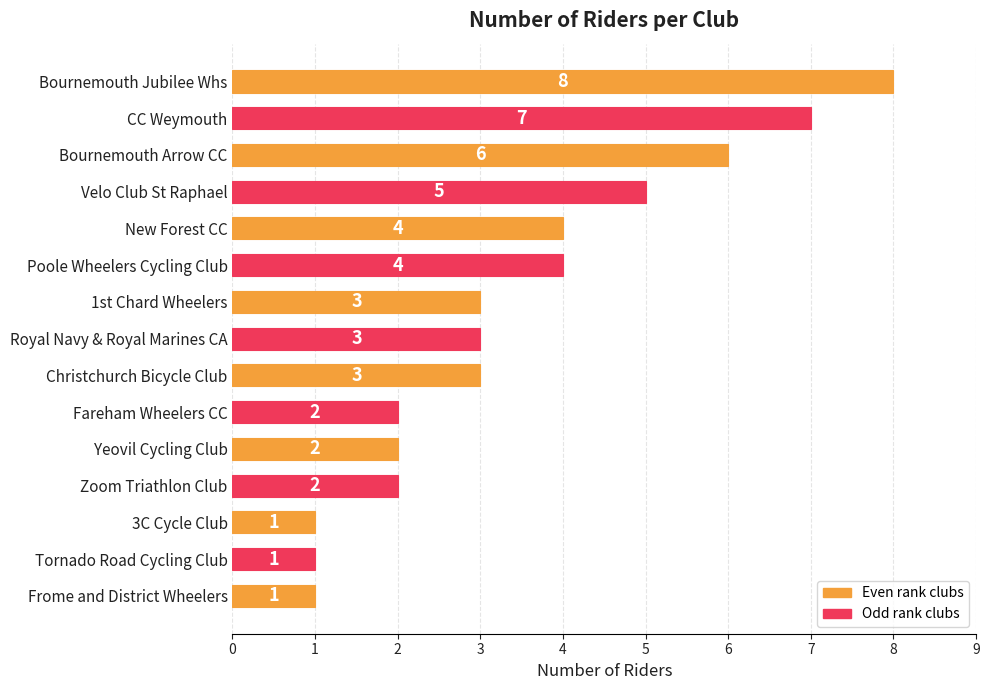

What is the minimum value shown in the chart?

1